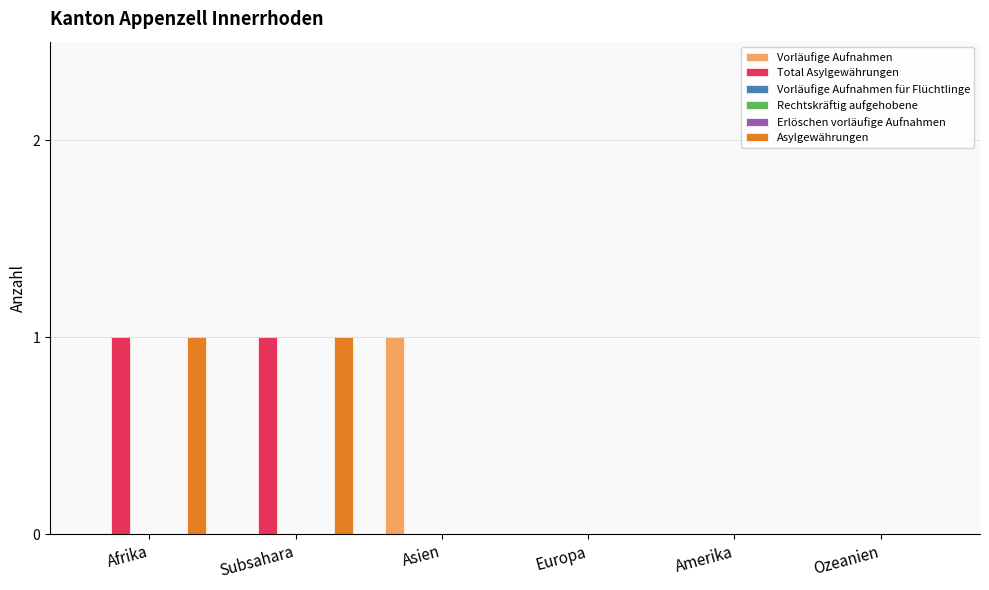

Where is Rechtskräftig aufgehobene nearest to the value 0?

Afrika